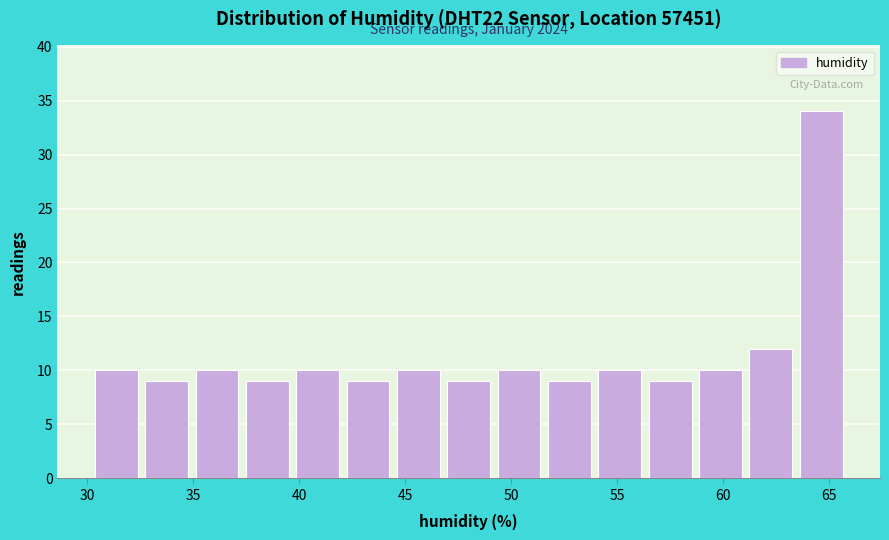

Over which range of the x-axis is the bar tallest?

63.5 to 66.0